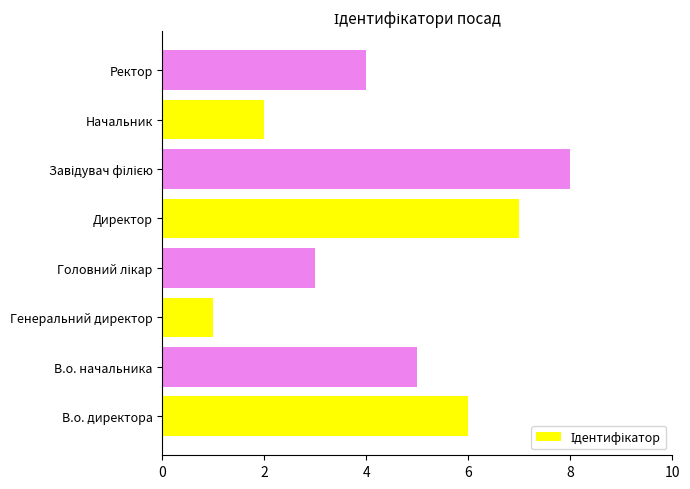

Which has a higher value, Ректор or В.о. директора?

В.о. директора